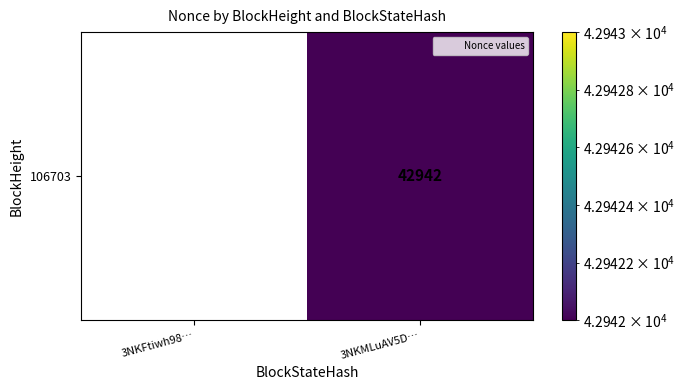

What is the sum of the values at 3NKMLuAV5D… and 3NKFtiwh98…?

42942